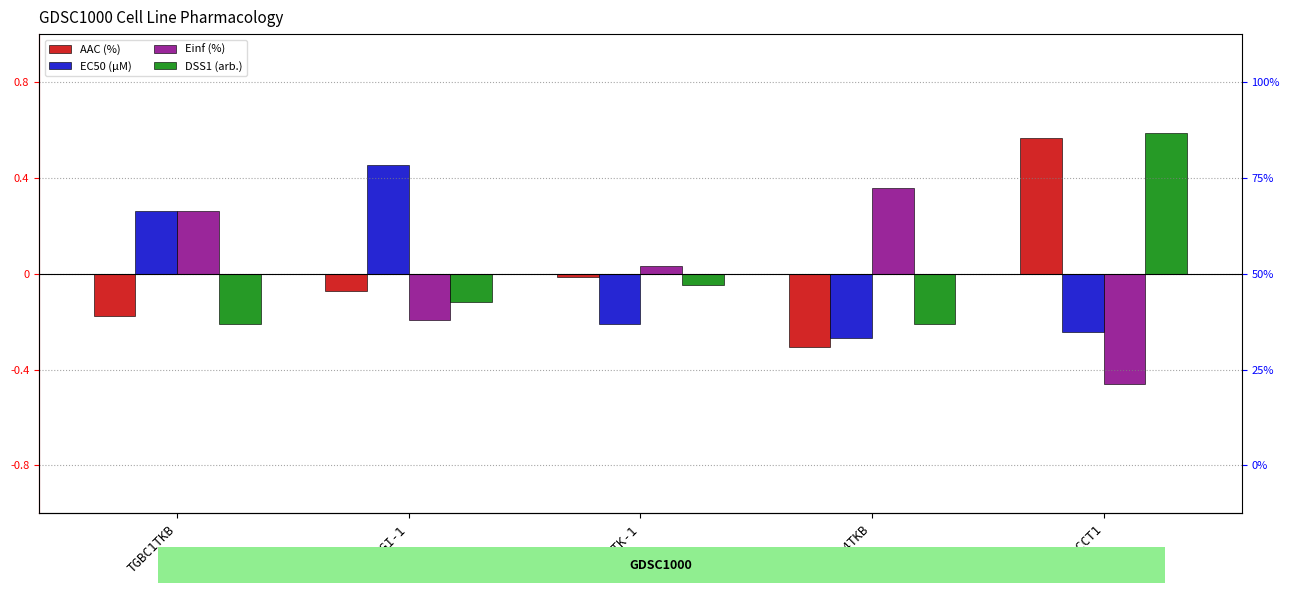

Reading right to left, extract all data points from this chart.

AAC (%): 0.6	-0.3	-0.0	-0.1	-0.2
EC50 (µM): -0.2	-0.3	-0.2	0.5	0.3
Einf (%): -0.5	0.4	0.0	-0.2	0.3
DSS1 (arb.): 0.6	-0.2	-0.0	-0.1	-0.2